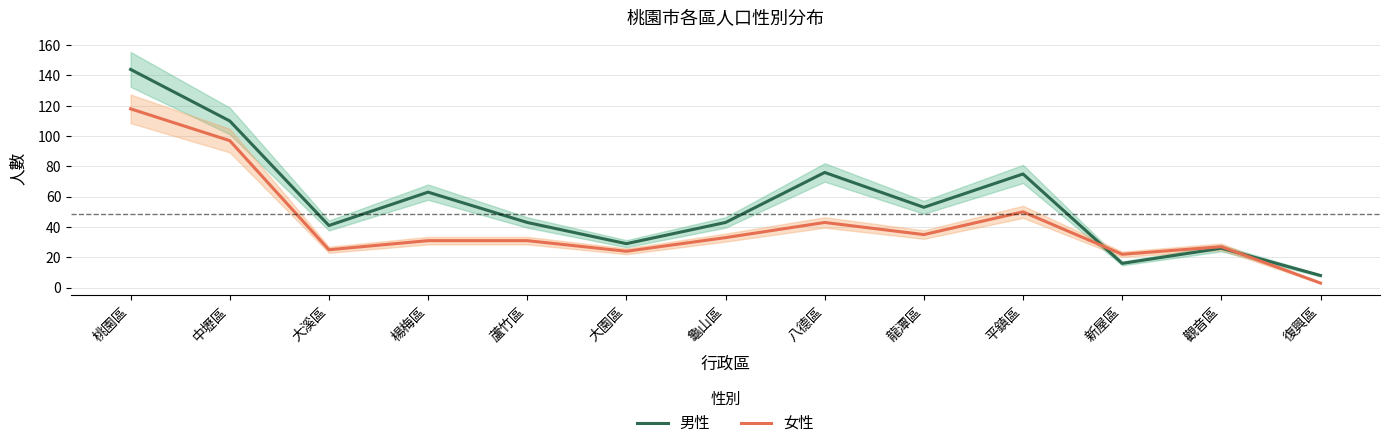

At which label does 女性 first exceed 31?

桃園區